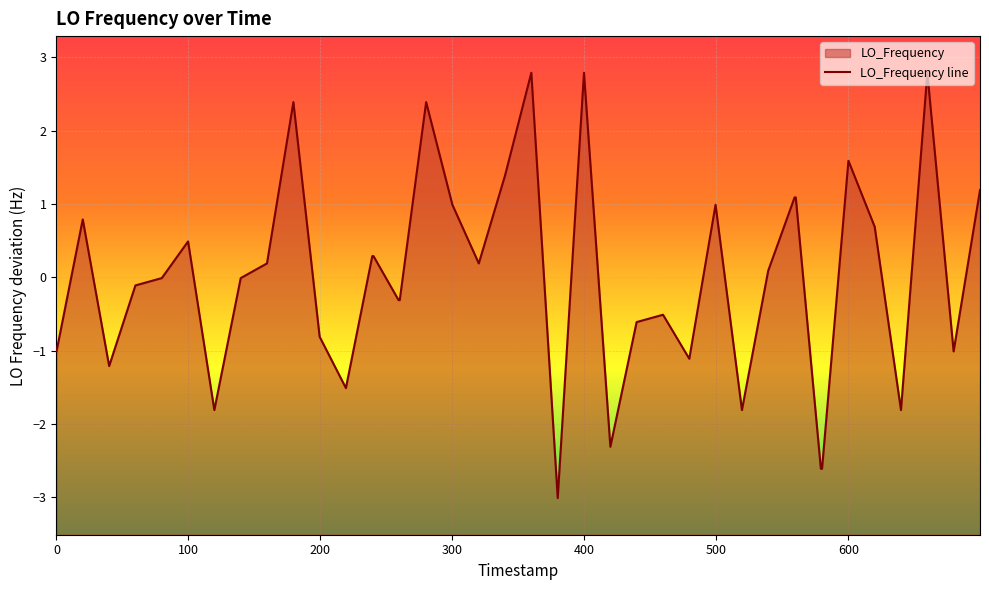

What is the smallest value displayed?

-3.0